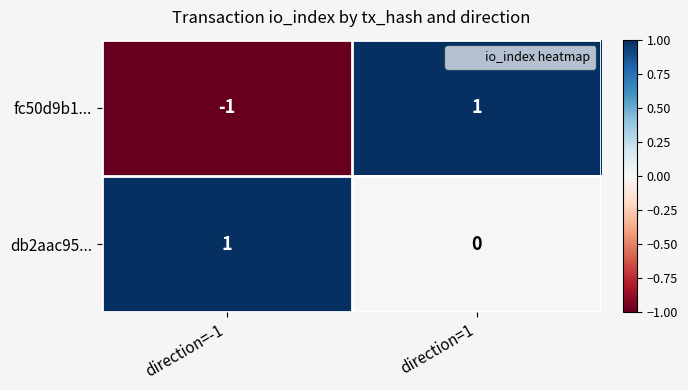

At how many categories does at least one series exceed 0?

2